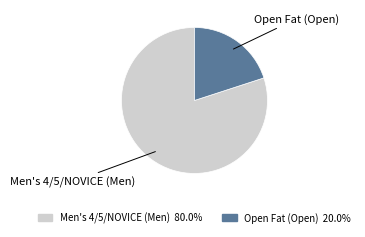

What is the largest slice in the pie chart?

Men's 4/5/NOVICE (Men)